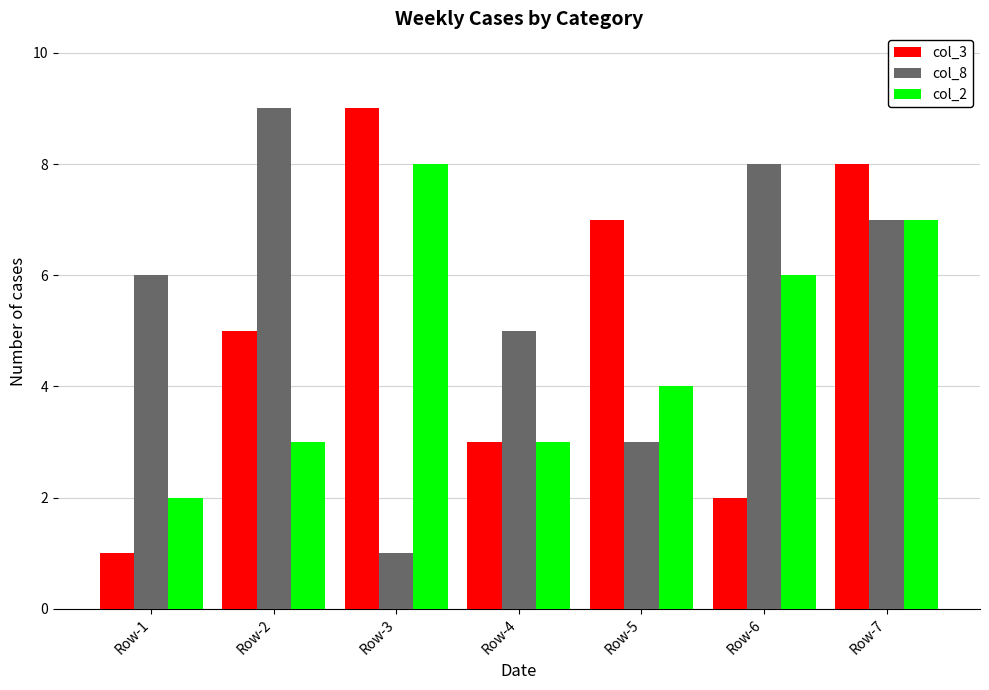

The value of col_3 at Row-4 is 3. True or false?

True